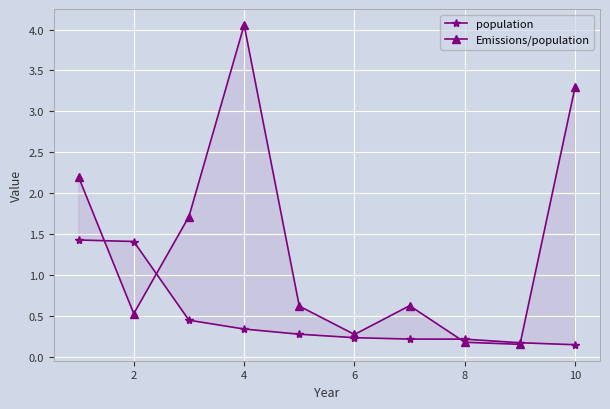

In Emissions/population, how many points are lower than both neighbors (excluding endpoints)?

3